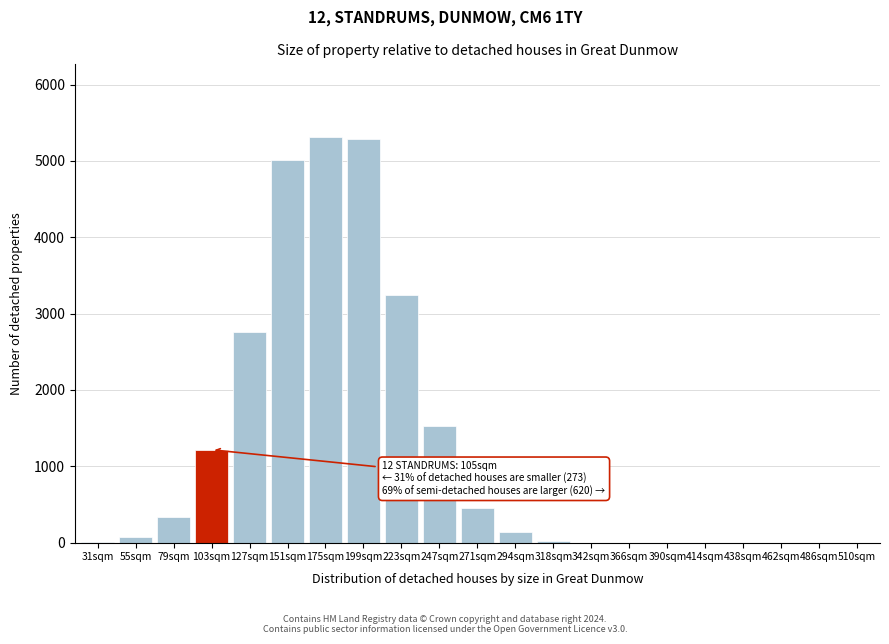

Is it true that the value at 223sqm is 1010?

False